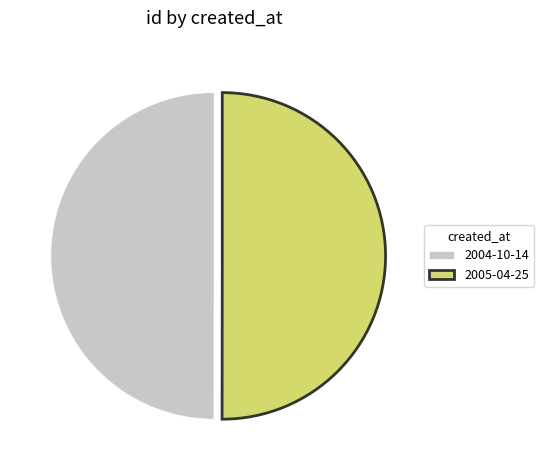

The 2005-04-25 slice represents 38% of the pie. True or false?

False